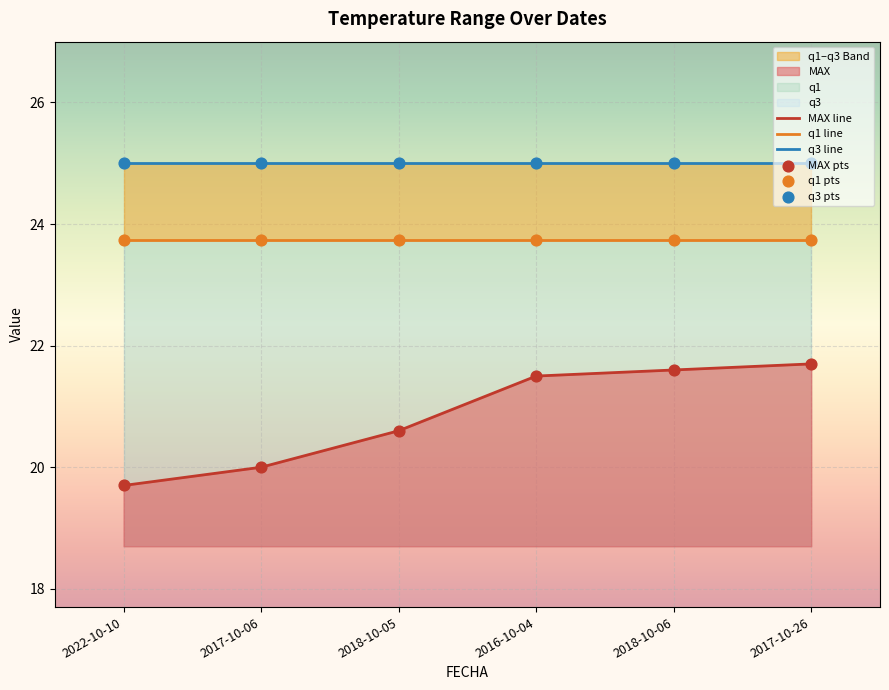

Which series contains the lowest Y value?

MAX line